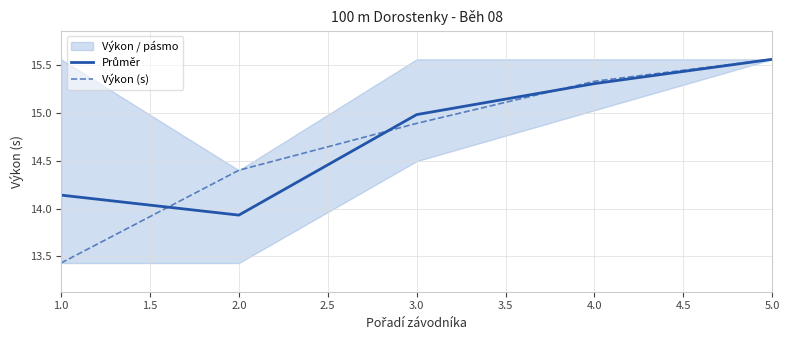

Where is Výkon (s) nearest to the value 14?

2.0